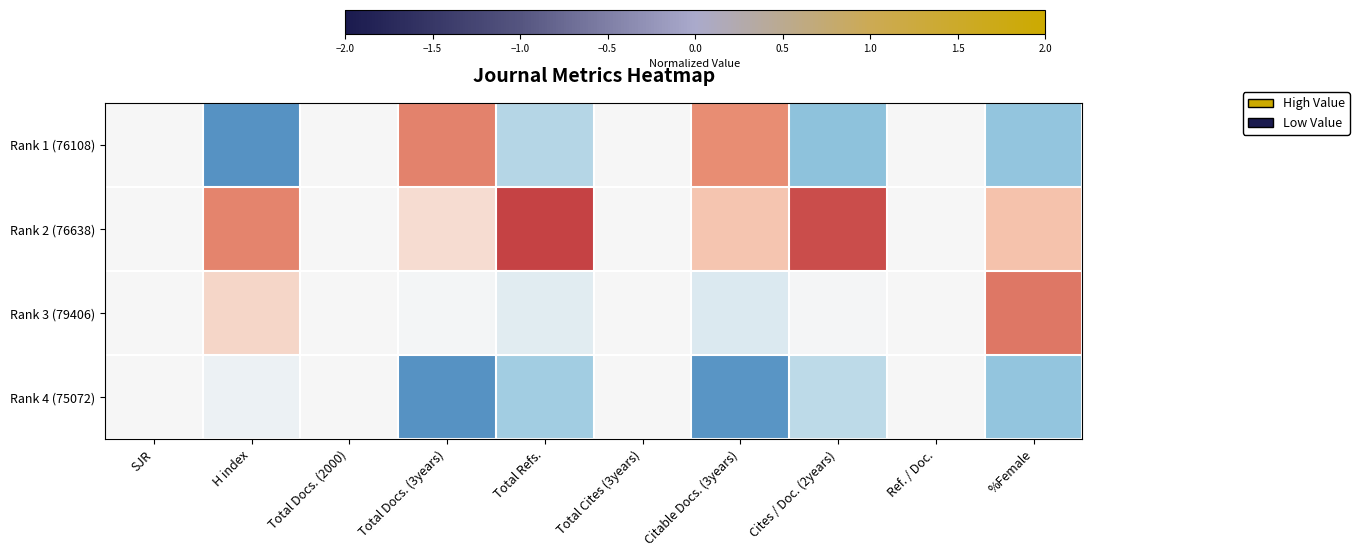

At Citable Docs. (3years), list the series in order from smallest to largest.

Rank 4 (75072), Rank 3 (79406), Rank 2 (76638), Rank 1 (76108)